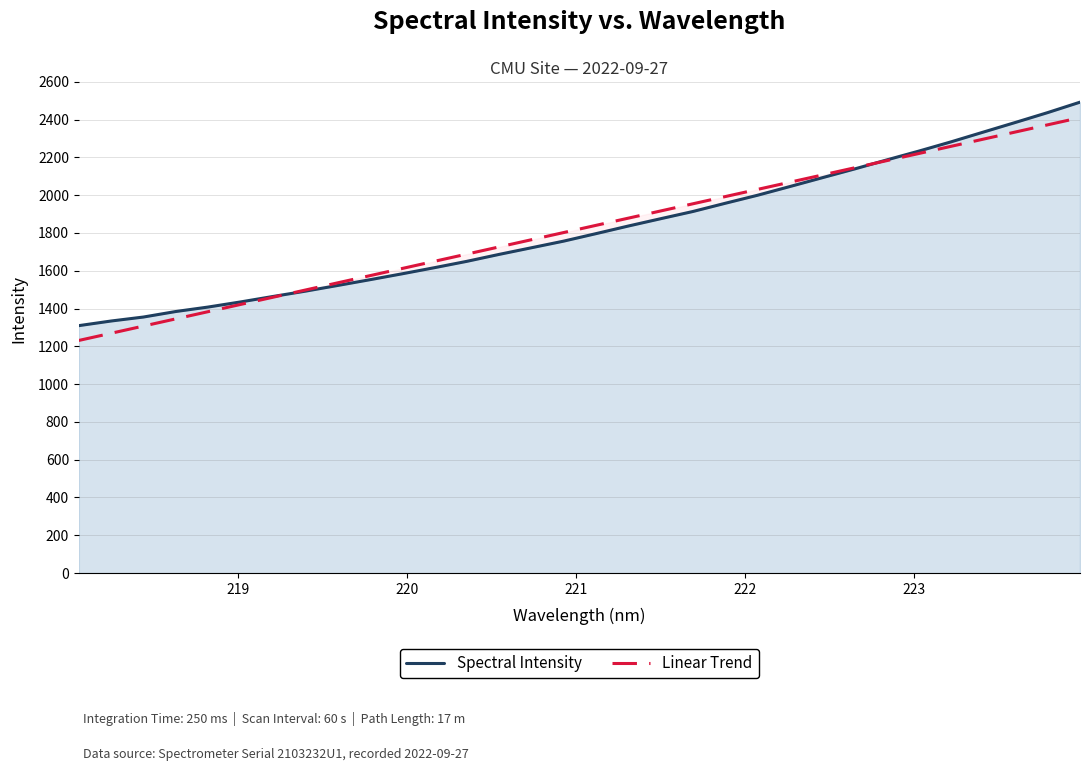

What is the sum of all Linear Trend values?

58275.6